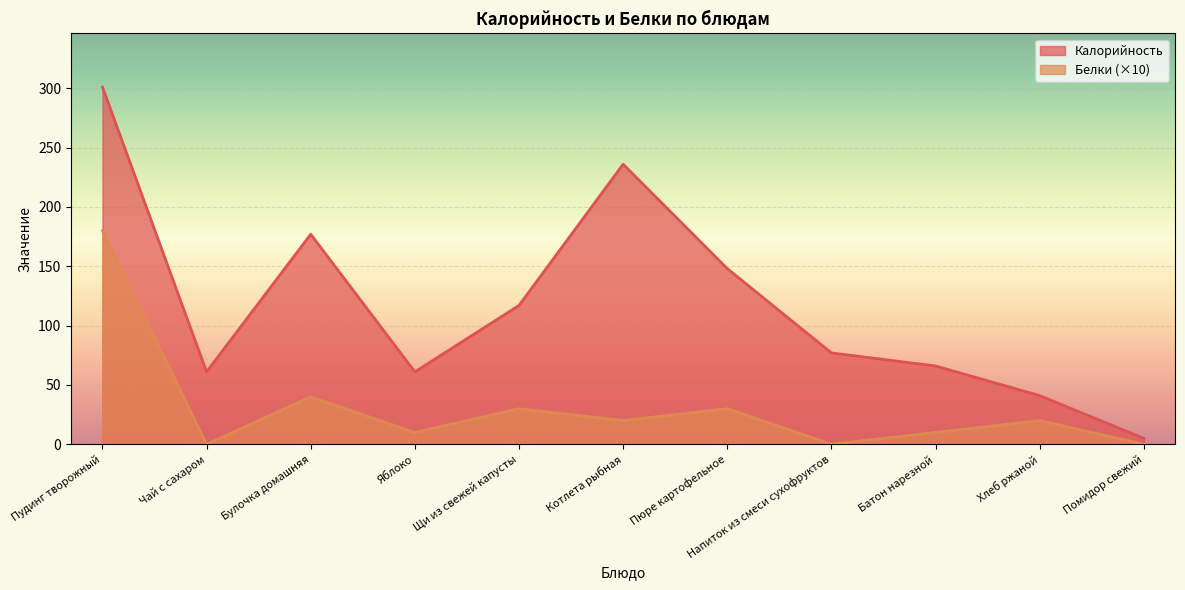

Which label corresponds to the smallest value in the chart?

Чай с сахаром